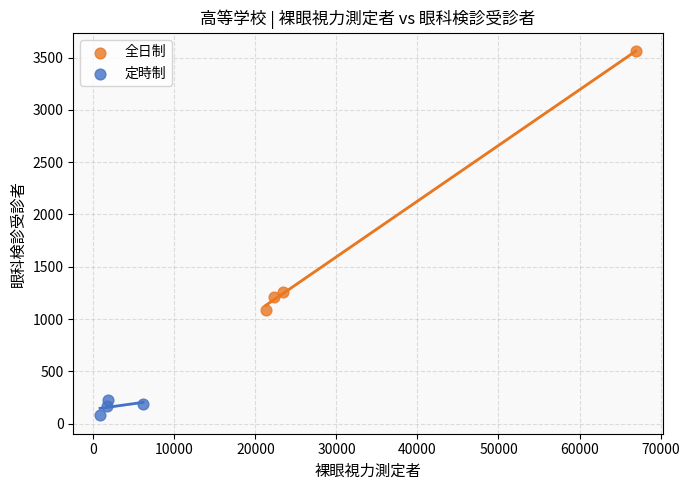

Which series has the widest spread of Y values?

全日制